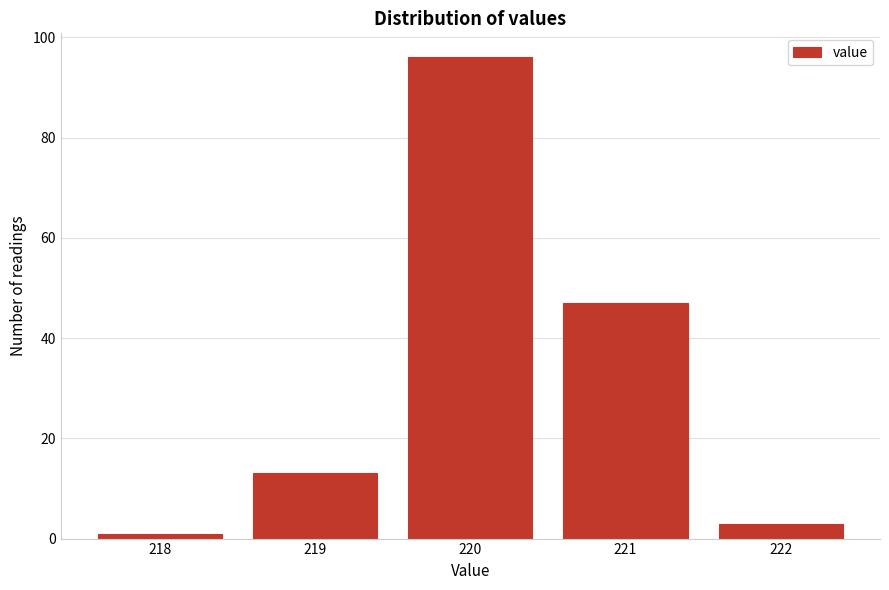

Which range on the x-axis has the tallest bar?

219.5 to 220.5